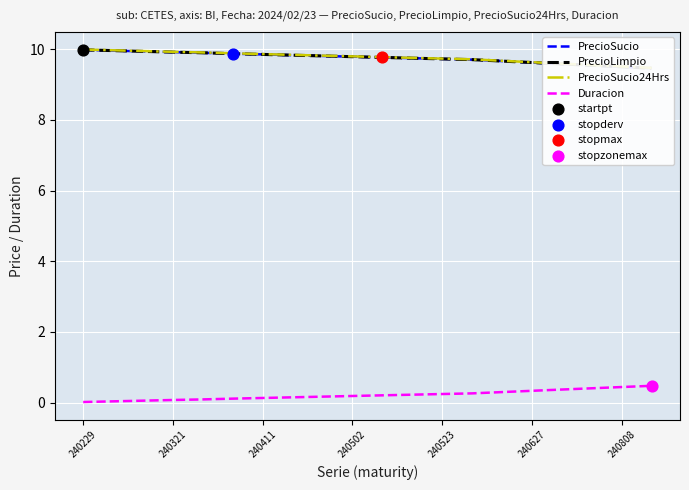

At which category is the sum across all series the highest?

240229